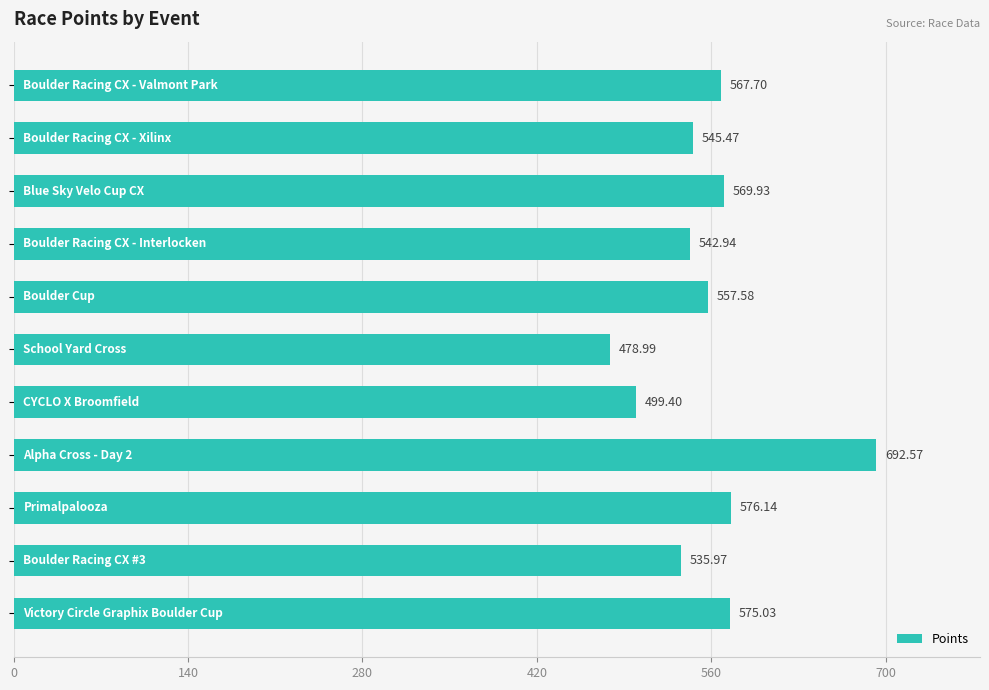

Are the bars grouped side by side (vs. stacked)?

No